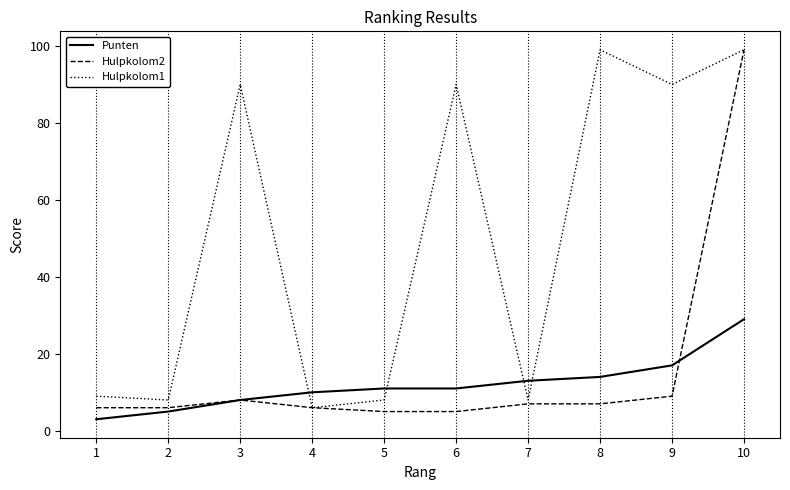

Which series has the largest total across all categories?

Hulpkolom1